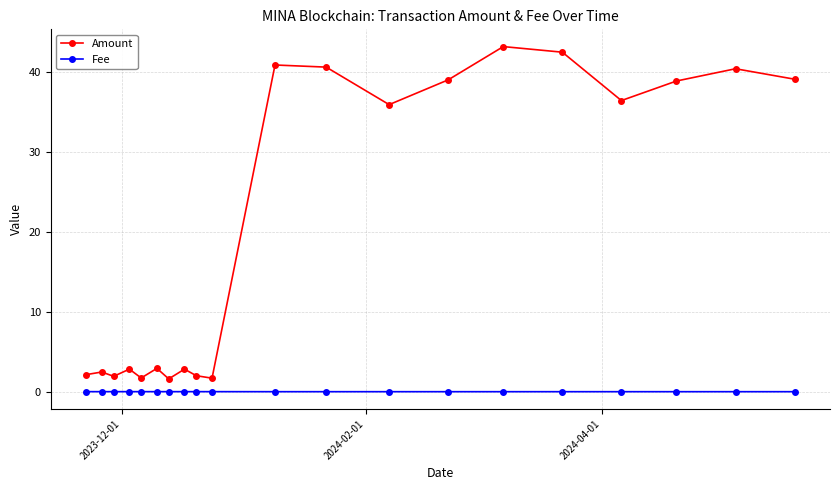

Which series has the largest total across all categories?

Amount